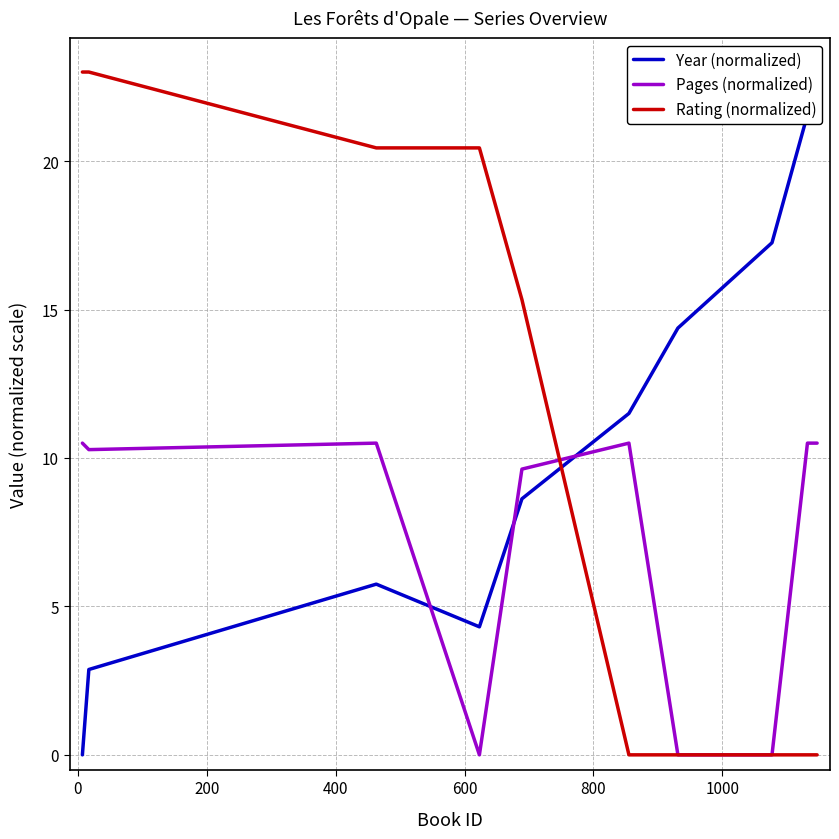

What is the sum of all Pages (normalized) values?

82.9